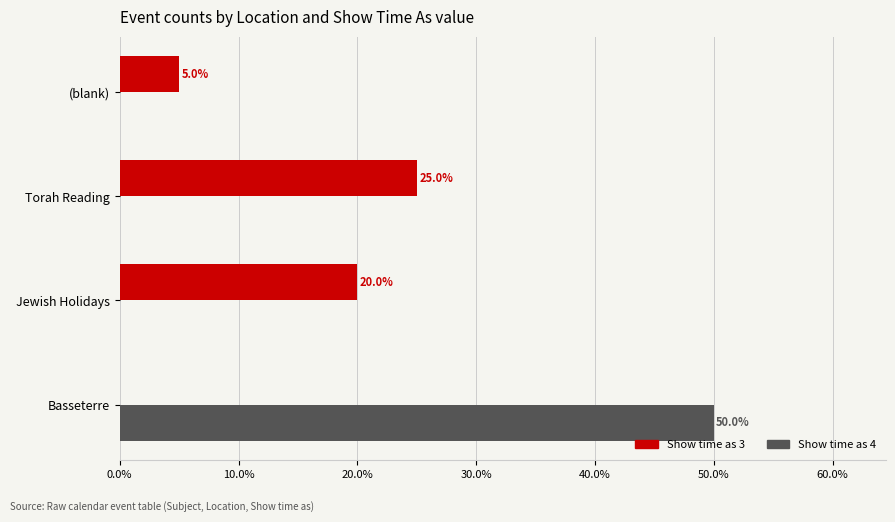

Which series has the widest spread of values?

Show time as 4